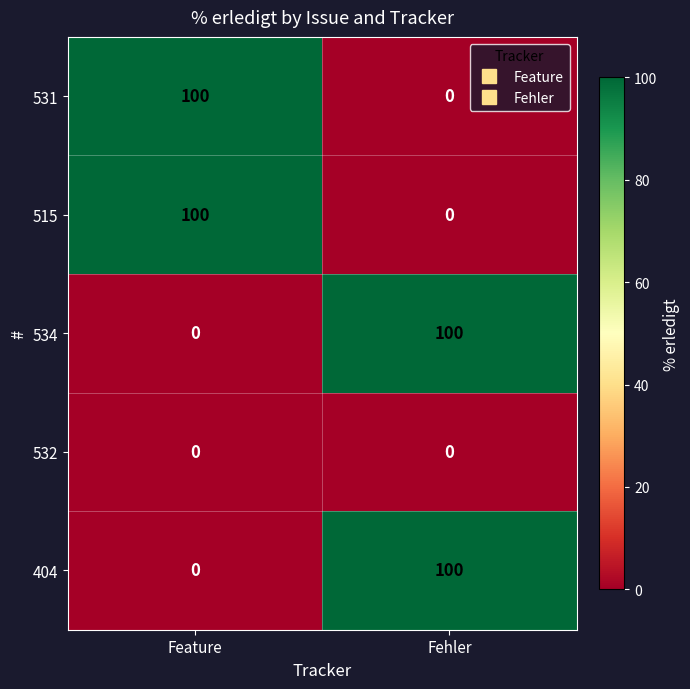

What is the greatest value displayed?

100